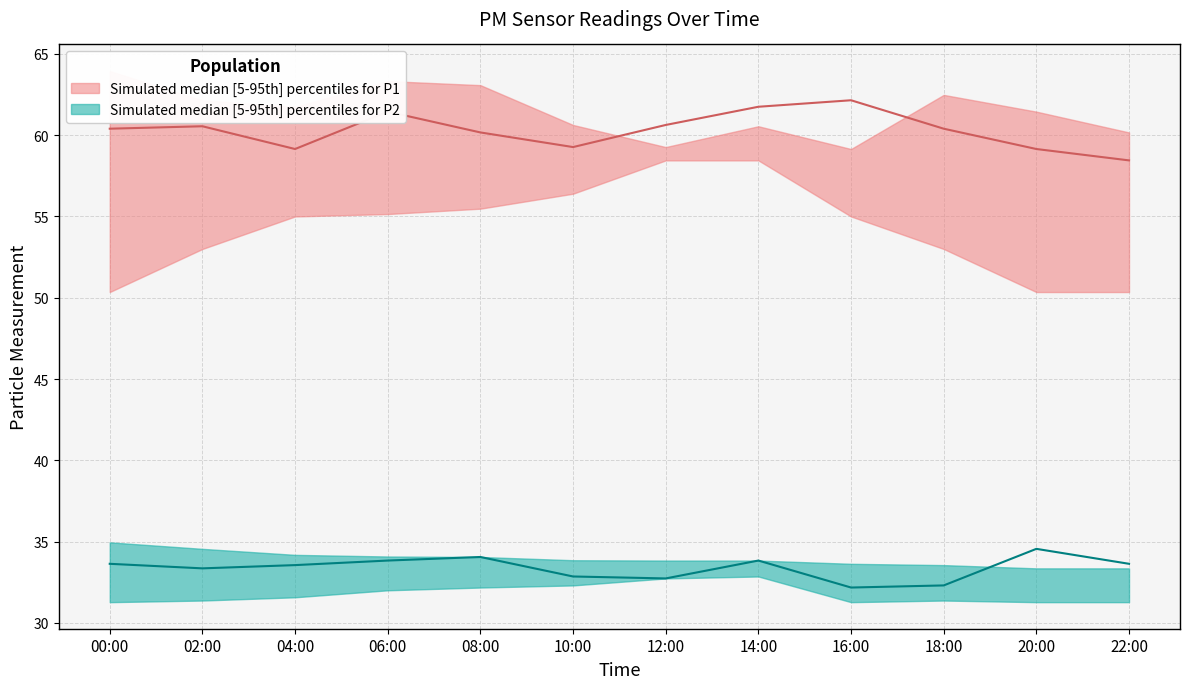

True or false: P1_lower and P2_lower cross at least once.

False